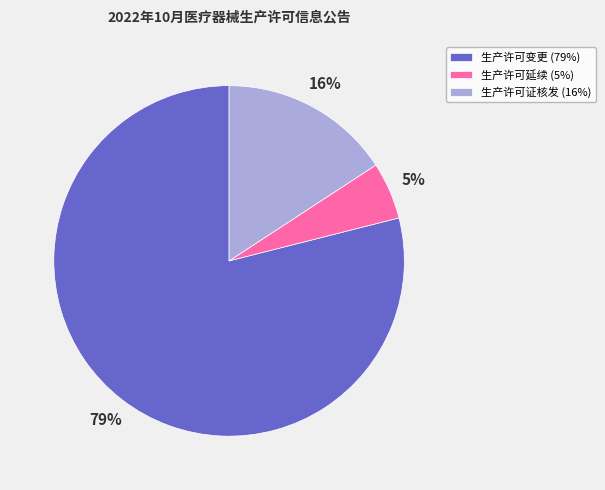

Is it true that 生产许可证核发 (16%) is 7% of the pie?

False